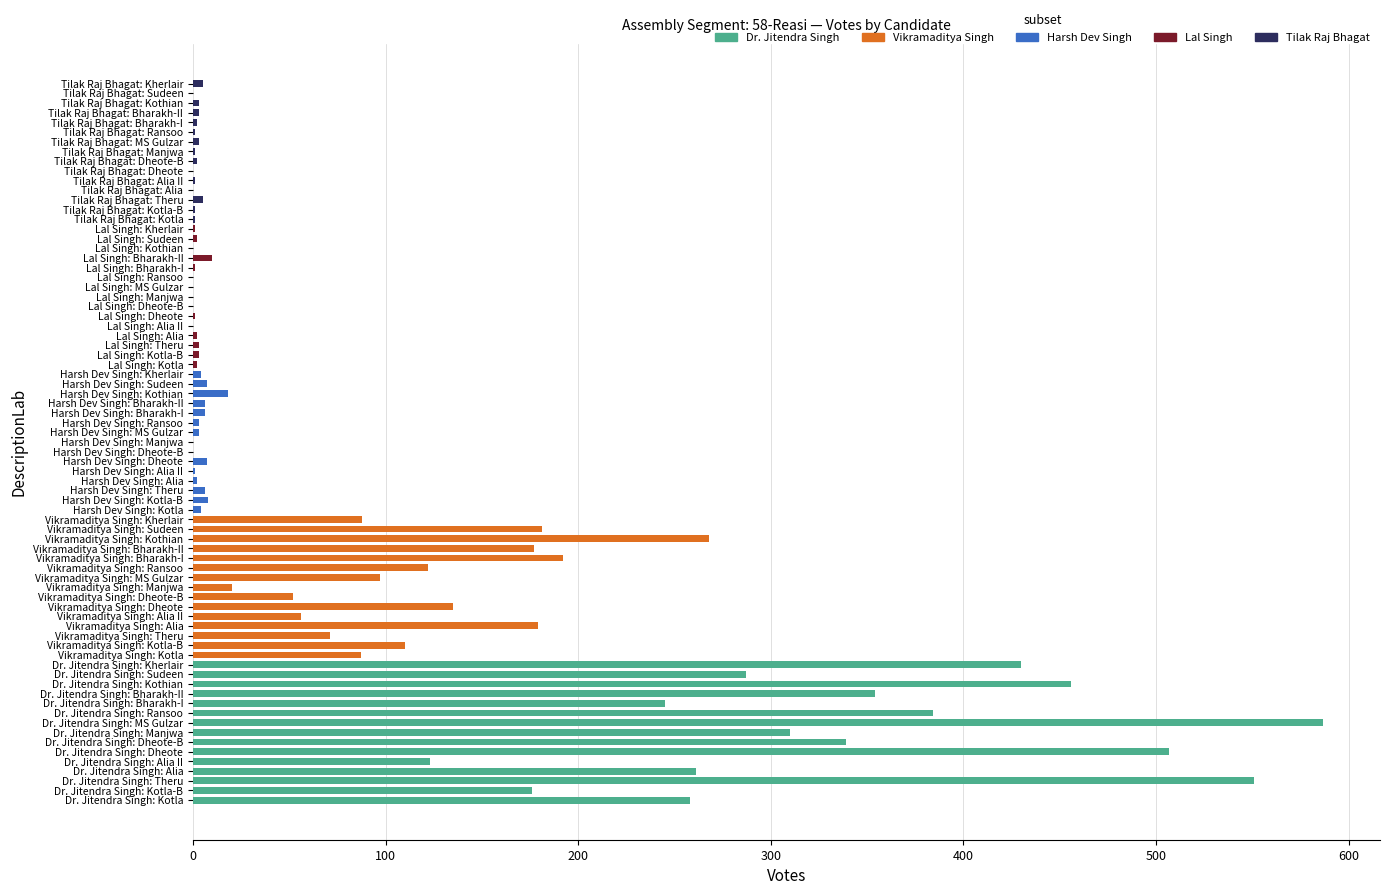

At which label does Tilak Raj Bhagat first exceed 1?

Theru